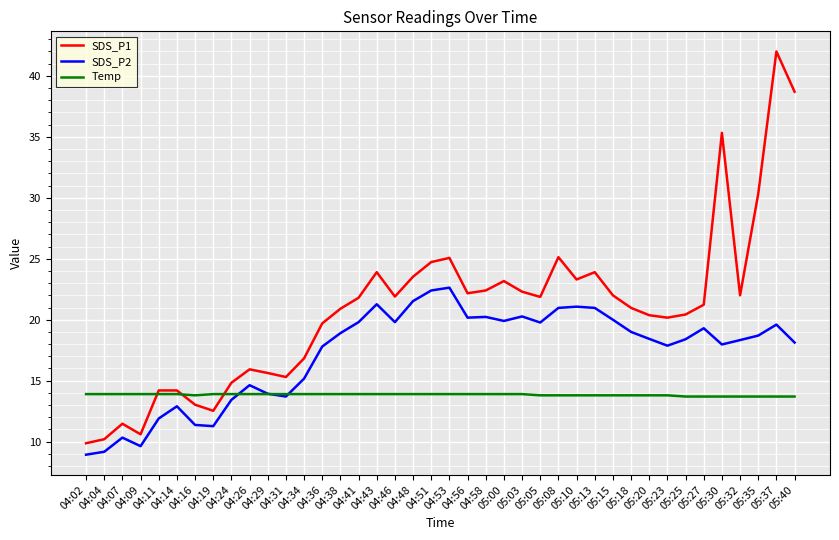

Rank the series by their average value, from lowest to highest.

Temp, SDS_P2, SDS_P1